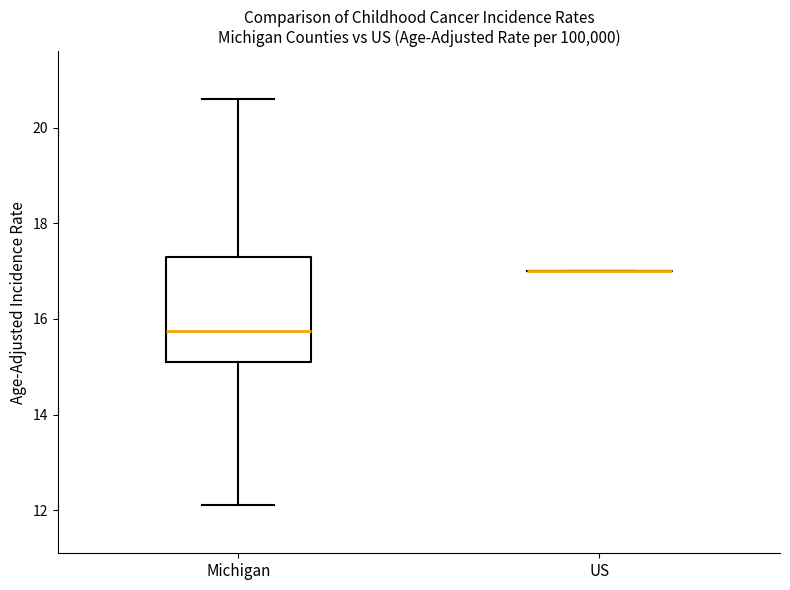

Reading left to right, transcribe this box plot: for each box, give where its median line is, the range the box spans, and where its two whiskers end, as read against the y-axis. The values are not printed on the chart, so give them approximately, as read against the axis.

Michigan: median 15.8, box 15.2 to 17.4, whiskers 12.2 to 20.6
US: box collapsed to a line at 17.0, whiskers 17.0 to 17.0